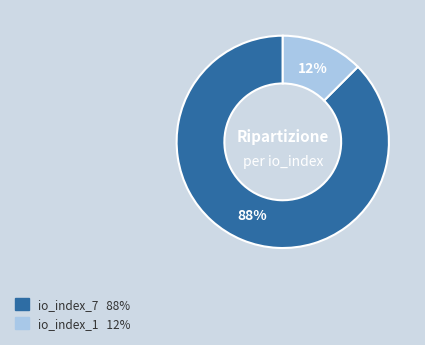

Which has a higher value, io_index_7 or io_index_1?

io_index_7